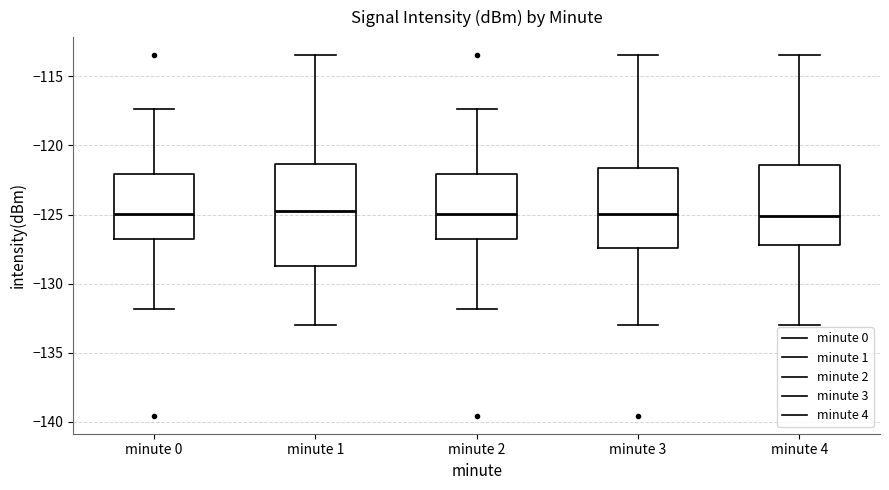

Reading left to right, read every box against the y-axis: the position of its median line, the range the box covers, and the ends of its whiskers. The values are not printed on the chart, so give them approximately, as read against the axis.

minute 0: median -125.0, box -127.0 to -122.0, whiskers -132.0 to -117.5
minute 1: median -125.0, box -128.5 to -121.5, whiskers -133.0 to -113.5
minute 2: median -125.0, box -127.0 to -122.0, whiskers -132.0 to -117.5
minute 3: median -125.0, box -127.5 to -121.5, whiskers -133.0 to -113.5
minute 4: median -125.0, box -127.0 to -121.5, whiskers -133.0 to -113.5